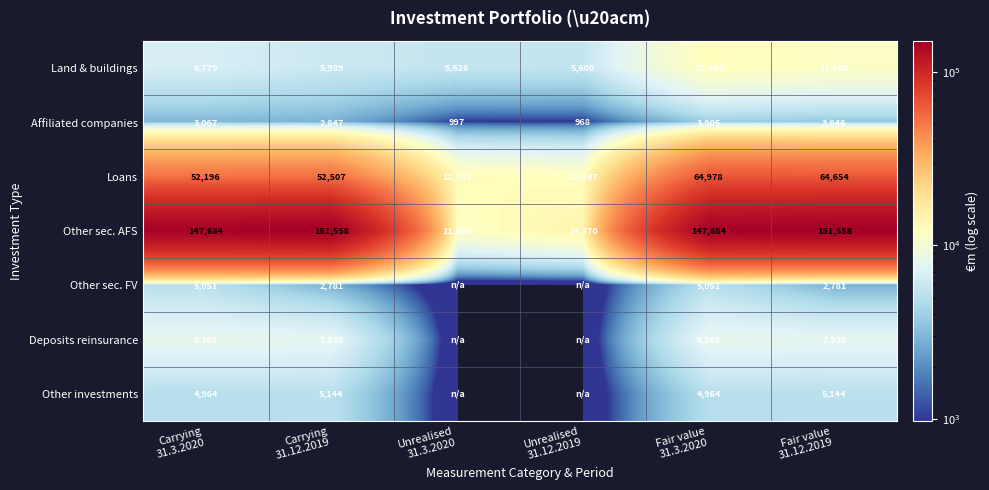

What is the difference between the second highest and minimum values in the Loans series?

52507